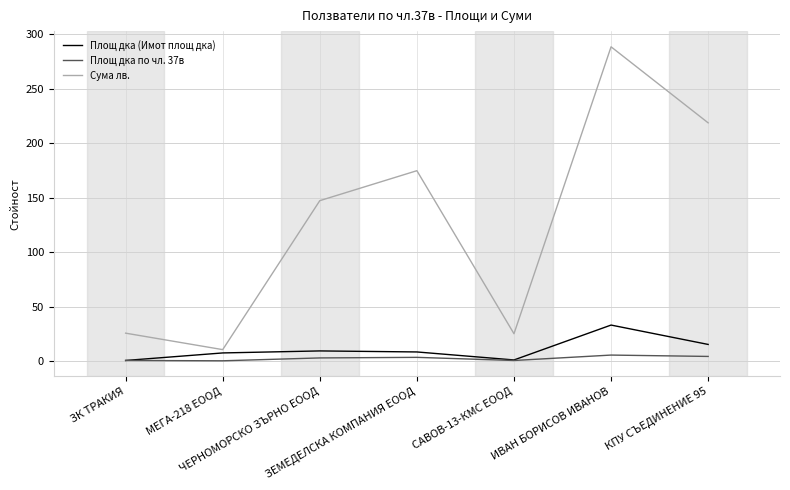

True or false: Сума лв. and Площ дка по чл. 37в intersect in this chart.

False